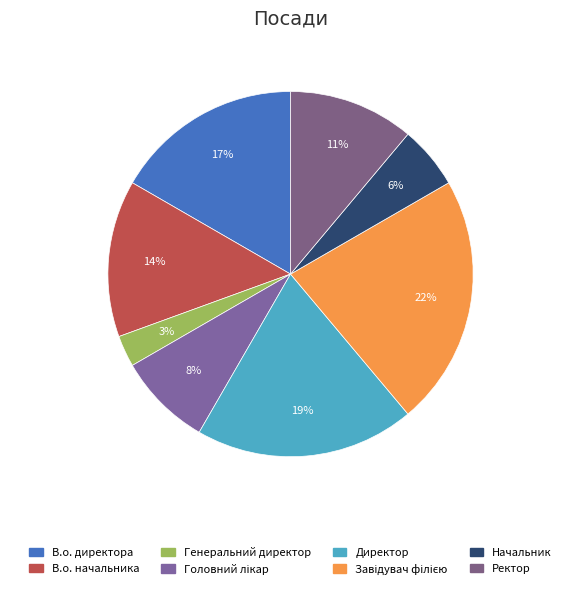

Is it true that В.о. начальника is 27% of the pie?

False